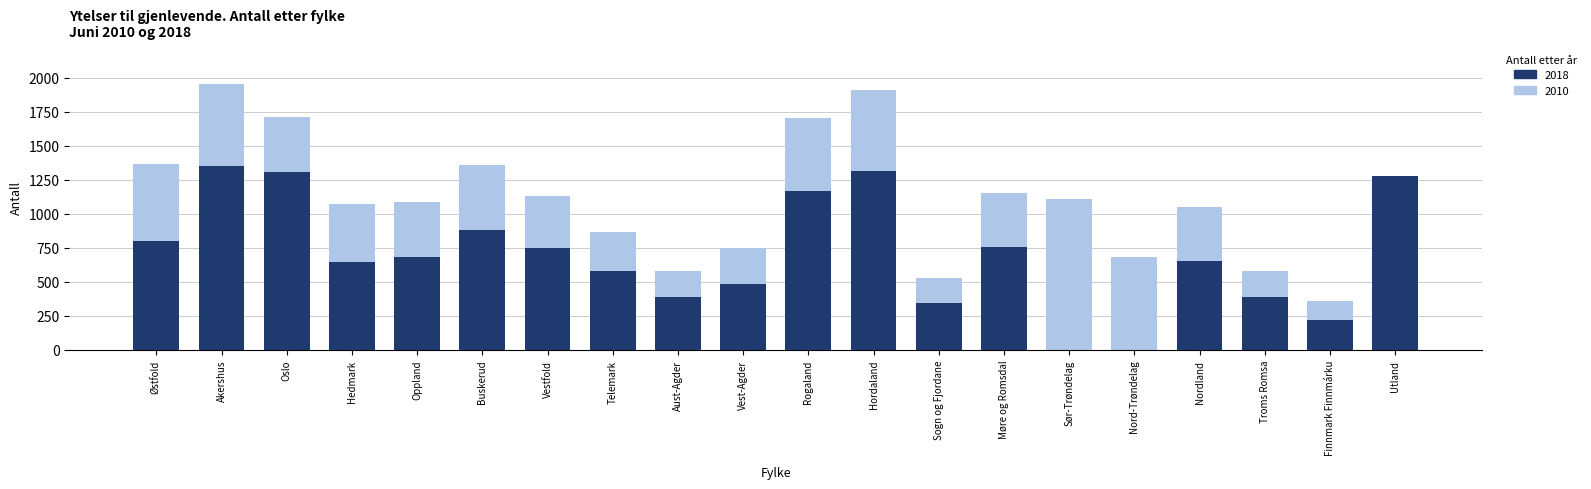

Which category has the lowest value across all series?

Sør-Trøndelag